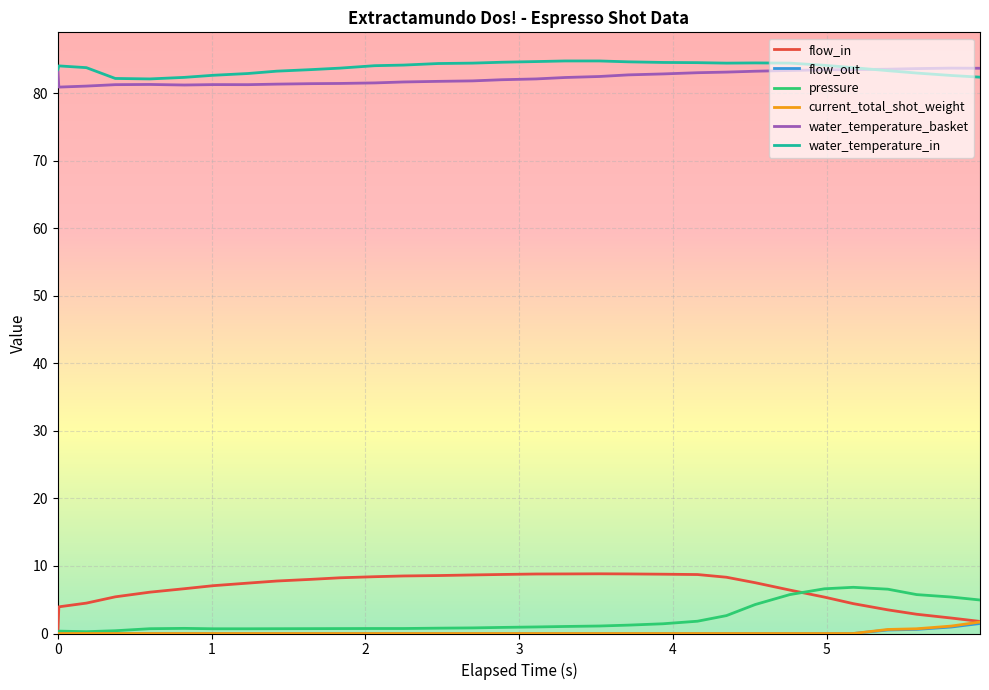

True or false: pressure and water_temperature_in intersect in this chart.

False